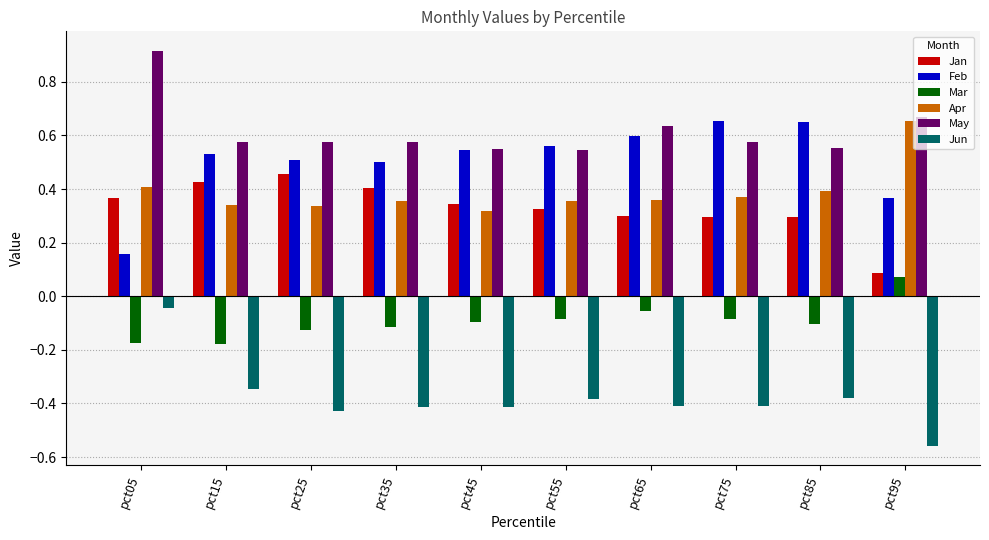

At which label does Apr reach its minimum?

pct45